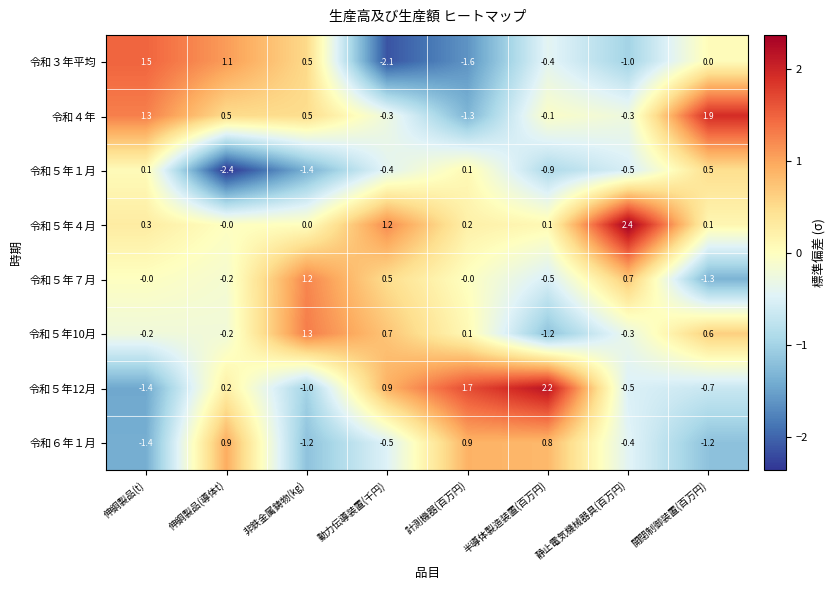

What value does the 令和６年１月 series have at 開閉制御装置(百万円)?

-1.2